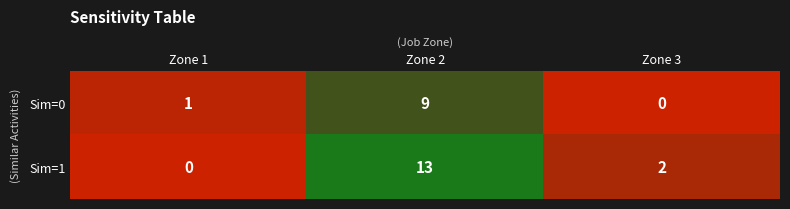

Which series has the largest range (max minus min)?

Sim=1